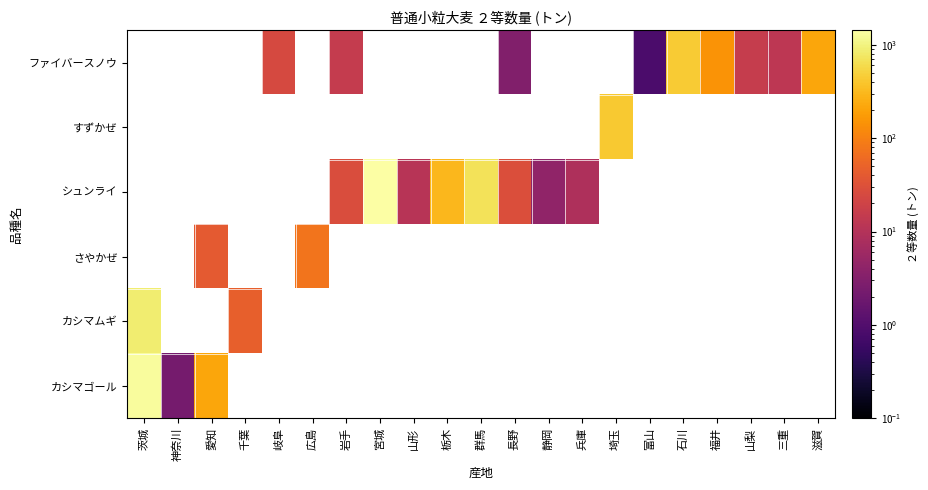

What is the minimum value for カシマムギ?

47.4